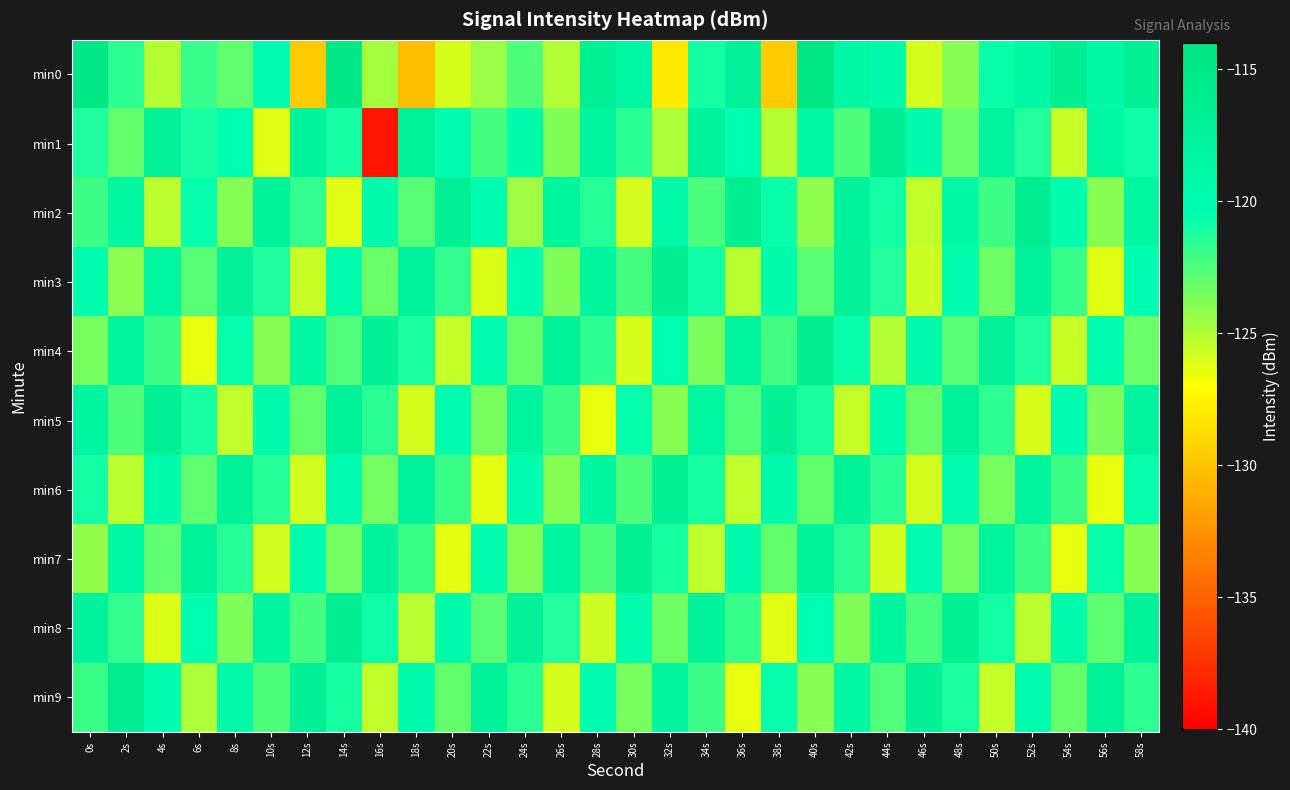

Reading left to right, transcribe all the data shown in this chart.

min0: 0s=-114.9	2s=-121.7	4s=-125.1	6s=-121.9	8s=-122.9	10s=-120.0	12s=-129.6	14s=-114.8	16s=-124.7	18s=-130.2	20s=-125.9	22s=-124.4	24s=-122.5	26s=-125.1	28s=-116.9	30s=-118.4	32s=-128.1	34s=-121.0	36s=-117.0	38s=-129.6	40s=-114.4	42s=-118.6	44s=-119.6	46s=-125.9	48s=-124.0	50s=-120.8	52s=-118.9	54s=-116.5	56s=-118.8	58s=-116.8
min1: 0s=-121.3	2s=-123.1	4s=-117.2	6s=-121.1	8s=-120.4	10s=-126.2	12s=-117.5	14s=-121.0	16s=-138.9	18s=-117.2	20s=-120.1	22s=-122.3	24s=-119.5	26s=-123.8	28s=-118.2	30s=-121.6	32s=-124.9	34s=-117.7	36s=-120.4	38s=-125.1	40s=-118.8	42s=-122.5	44s=-116.3	46s=-119.7	48s=-123.2	50s=-117.9	52s=-121.4	54s=-125.6	56s=-118.5	58s=-120.9
min2: 0s=-122.1	2s=-118.5	4s=-125.3	6s=-120.7	8s=-123.9	10s=-117.4	12s=-121.8	14s=-126.2	16s=-119.3	18s=-122.7	20s=-116.8	22s=-120.2	24s=-124.6	26s=-118.1	28s=-121.5	30s=-125.9	32s=-119.0	34s=-122.4	36s=-116.6	38s=-120.8	40s=-124.2	42s=-117.6	44s=-121.0	46s=-125.4	48s=-118.7	50s=-122.1	52s=-116.4	54s=-120.6	56s=-124.0	58s=-118.3
min3: 0s=-119.8	2s=-124.1	4s=-118.4	6s=-122.7	8s=-117.0	10s=-121.3	12s=-125.6	14s=-119.9	16s=-123.2	18s=-117.5	20s=-121.8	22s=-126.1	24s=-120.4	26s=-123.7	28s=-118.0	30s=-122.3	32s=-116.6	34s=-120.9	36s=-125.2	38s=-119.5	40s=-122.8	42s=-117.1	44s=-121.4	46s=-125.7	48s=-120.0	50s=-123.3	52s=-117.6	54s=-121.9	56s=-126.2	58s=-120.5
min4: 0s=-123.5	2s=-117.8	4s=-122.1	6s=-126.4	8s=-120.7	10s=-124.0	12s=-118.3	14s=-122.6	16s=-116.9	18s=-121.2	20s=-125.5	22s=-119.8	24s=-123.1	26s=-117.4	28s=-121.7	30s=-126.0	32s=-120.3	34s=-123.6	36s=-117.9	38s=-122.2	40s=-116.5	42s=-120.8	44s=-125.1	46s=-119.4	48s=-122.7	50s=-117.0	52s=-121.3	54s=-125.6	56s=-119.9	58s=-123.2
min5: 0s=-118.2	2s=-122.5	4s=-116.8	6s=-121.1	8s=-125.4	10s=-119.7	12s=-123.0	14s=-117.3	16s=-121.6	18s=-125.9	20s=-120.2	22s=-123.5	24s=-117.8	26s=-122.1	28s=-126.4	30s=-120.7	32s=-124.0	34s=-118.3	36s=-122.6	38s=-116.9	40s=-121.2	42s=-125.5	44s=-119.8	46s=-123.1	48s=-117.4	50s=-121.7	52s=-126.0	54s=-120.3	56s=-123.6	58s=-117.9
min6: 0s=-121.0	2s=-125.3	4s=-119.6	6s=-122.9	8s=-117.2	10s=-121.5	12s=-125.8	14s=-120.1	16s=-123.4	18s=-117.7	20s=-122.0	22s=-126.3	24s=-120.6	26s=-123.9	28s=-118.2	30s=-122.5	32s=-116.8	34s=-121.1	36s=-125.4	38s=-119.7	40s=-123.0	42s=-117.3	44s=-121.6	46s=-125.9	48s=-120.2	50s=-123.5	52s=-117.8	54s=-122.1	56s=-126.4	58s=-120.7
min7: 0s=-124.3	2s=-118.6	4s=-122.9	6s=-117.2	8s=-121.5	10s=-125.8	12s=-120.1	14s=-123.4	16s=-117.7	18s=-122.0	20s=-126.3	22s=-120.6	24s=-123.9	26s=-118.2	28s=-122.5	30s=-116.8	32s=-121.1	34s=-125.4	36s=-119.7	38s=-123.0	40s=-117.3	42s=-121.6	44s=-125.9	46s=-120.2	48s=-123.5	50s=-117.8	52s=-122.1	54s=-126.4	56s=-120.7	58s=-124.0
min8: 0s=-117.5	2s=-121.8	4s=-126.1	6s=-120.4	8s=-123.7	10s=-118.0	12s=-122.3	14s=-116.6	16s=-120.9	18s=-125.2	20s=-119.5	22s=-122.8	24s=-117.1	26s=-121.4	28s=-125.7	30s=-120.0	32s=-123.3	34s=-117.6	36s=-121.9	38s=-126.2	40s=-120.5	42s=-123.8	44s=-118.1	46s=-122.4	48s=-116.7	50s=-121.0	52s=-125.3	54s=-119.6	56s=-122.9	58s=-117.2
min9: 0s=-122.0	2s=-116.3	4s=-120.6	6s=-124.9	8s=-119.2	10s=-122.5	12s=-116.8	14s=-121.1	16s=-125.4	18s=-119.7	20s=-123.0	22s=-117.3	24s=-121.6	26s=-125.9	28s=-120.2	30s=-123.5	32s=-117.8	34s=-122.1	36s=-126.4	38s=-120.7	40s=-124.0	42s=-118.3	44s=-122.6	46s=-116.9	48s=-121.2	50s=-125.5	52s=-119.8	54s=-123.1	56s=-117.4	58s=-121.7